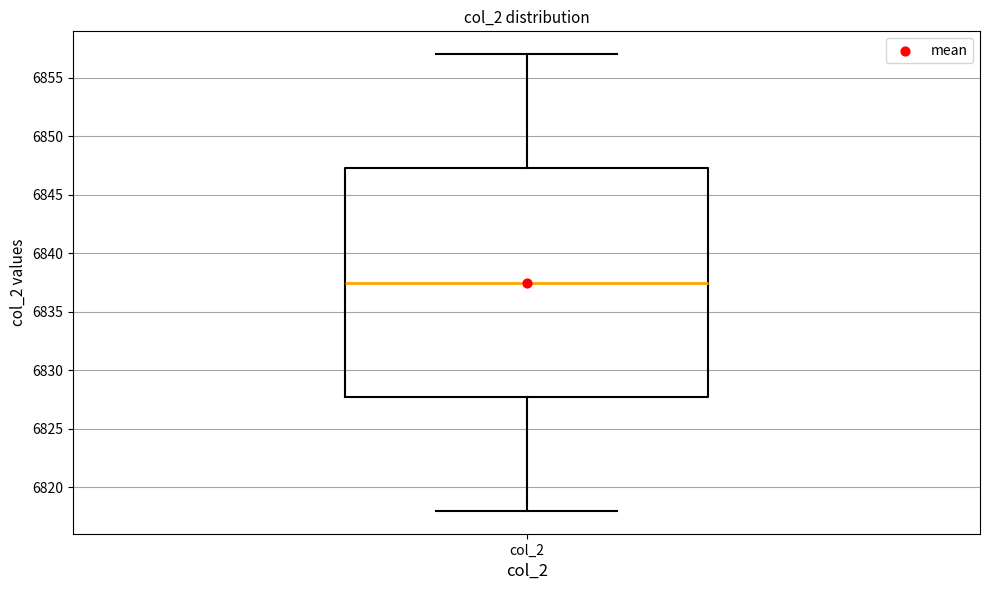

Where does the upper whisker of the box for col_2 end on the y-axis? The values are not printed on the chart, so give them approximately, as read against the axis.

6857.0